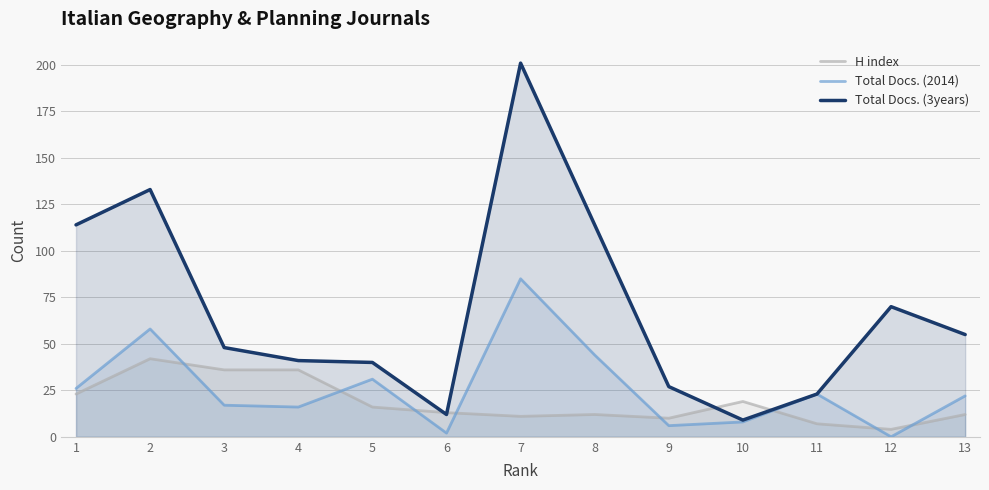

What is the maximum value shown in the chart?

201